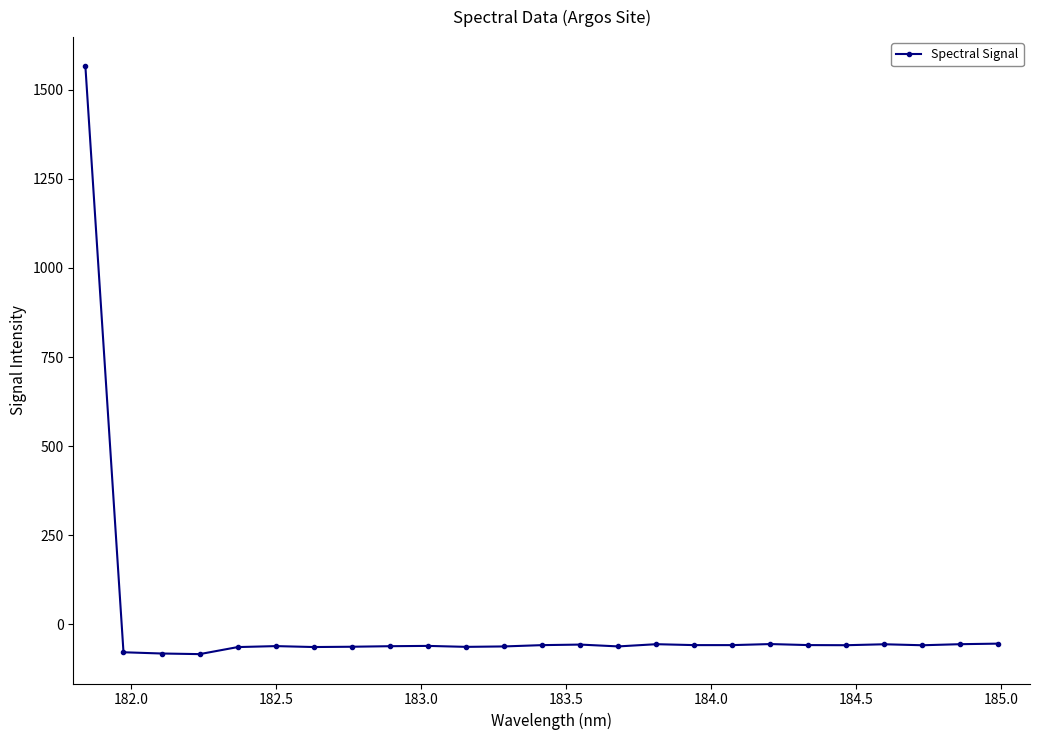

What is the maximum value shown in the chart?

1565.2